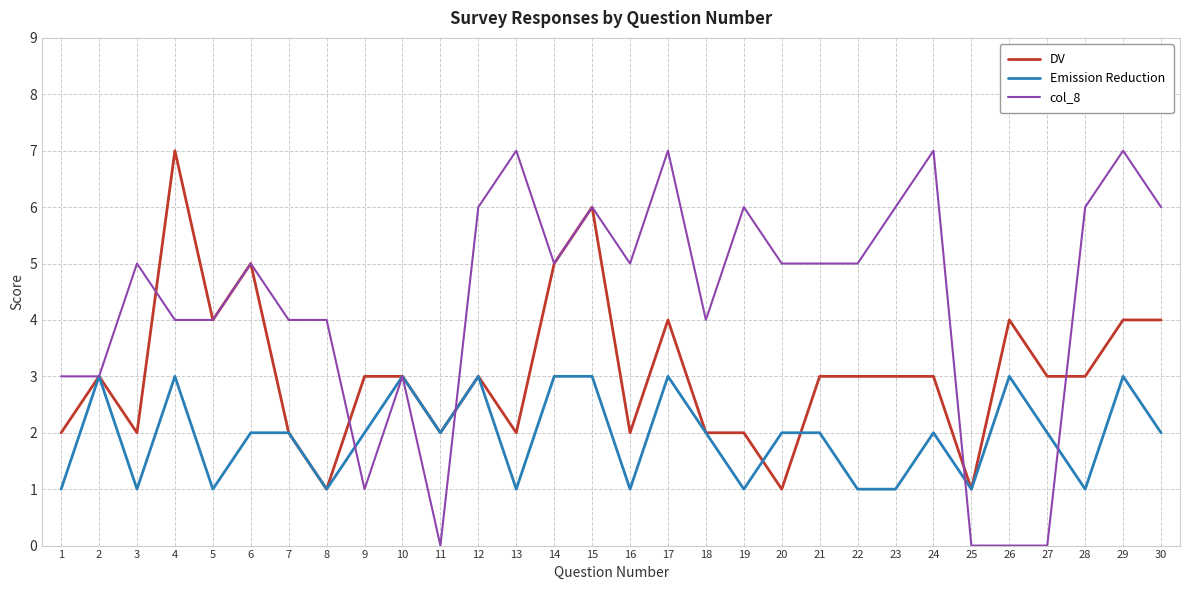

What is the difference between the maximum and minimum values in the col_8 series?

7